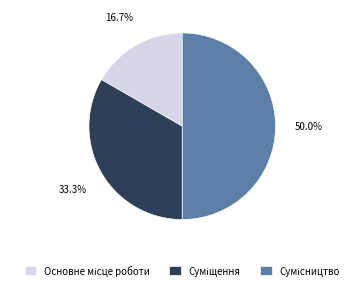

Count the number of slices in the pie.

3